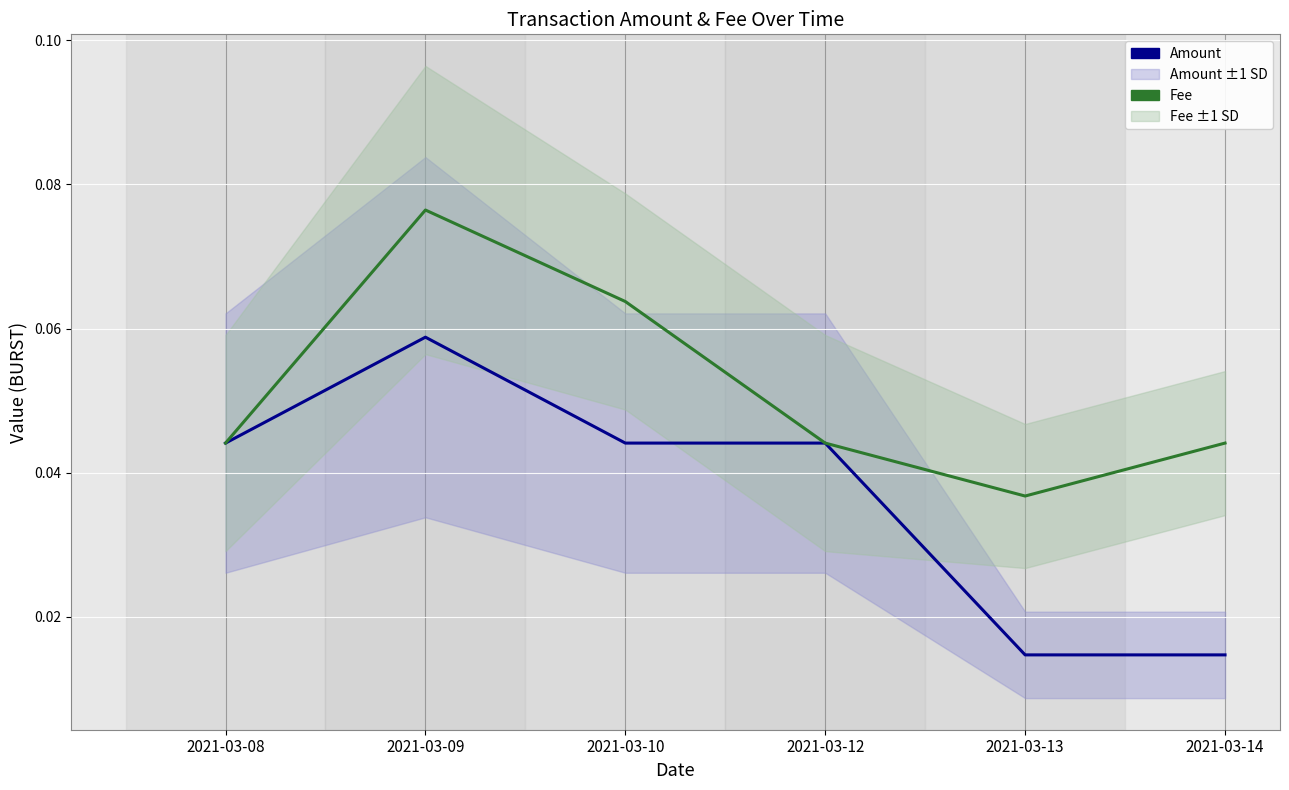

Which category has the lowest value in the Amount series?

2021-03-13